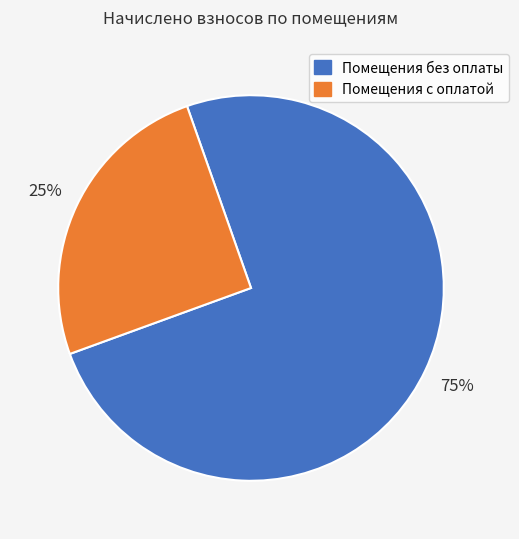

To the nearest percent, what is the average slice percentage?

50%